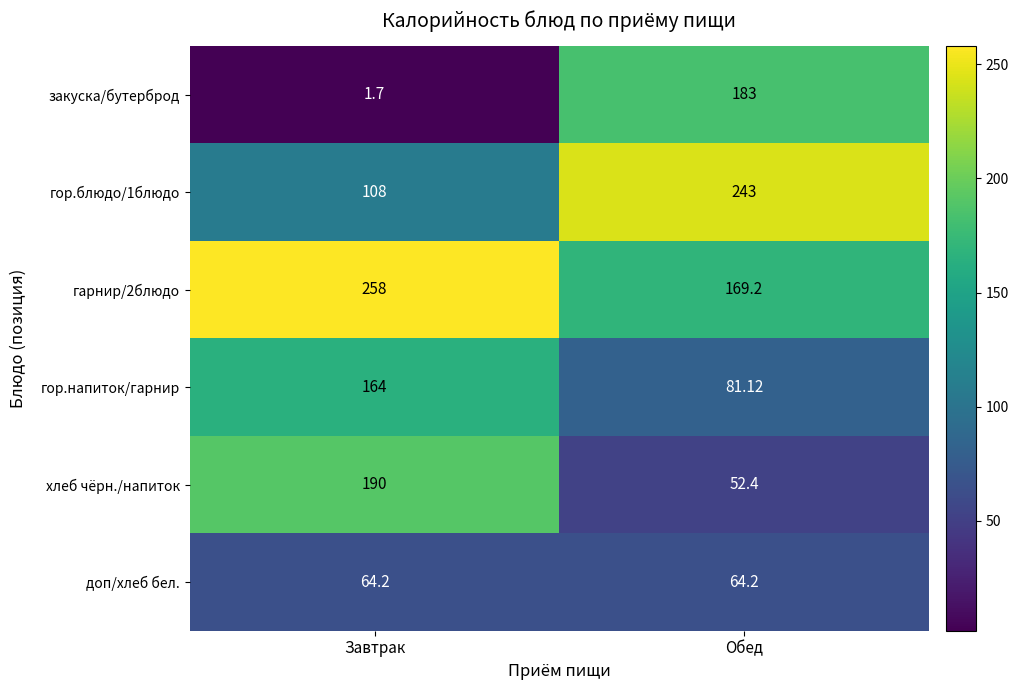

Is the value of закуска/бутерброд at Обед greater than the value of гор.блюдо/1блюдо at Завтрак?

Yes